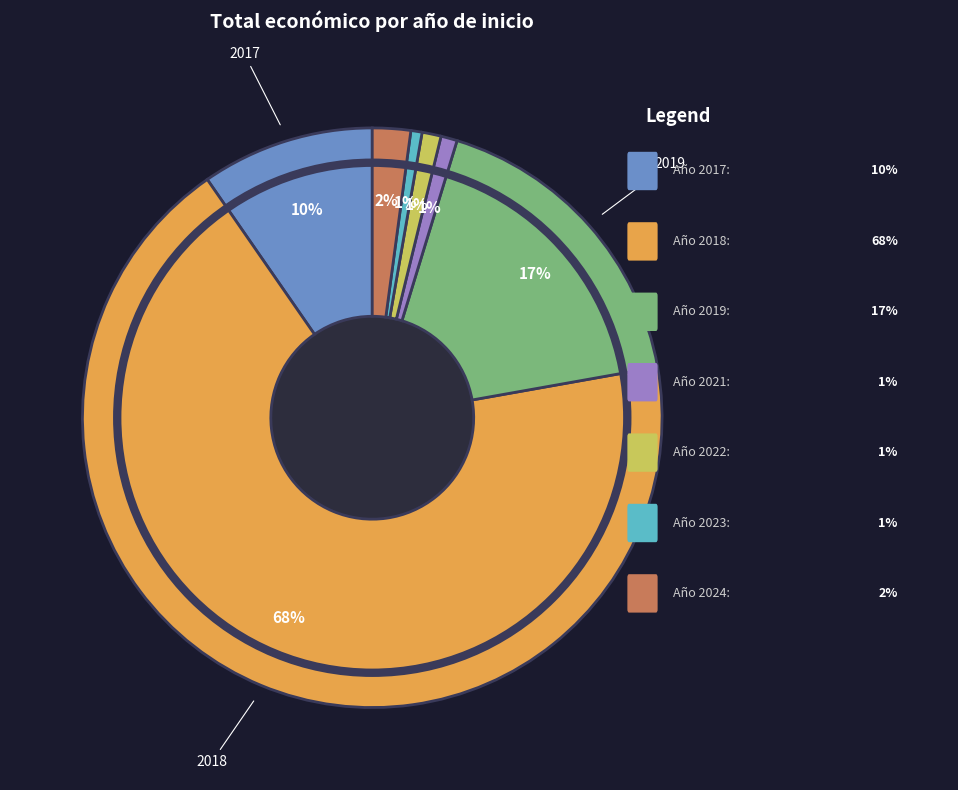

Is there any slice that represents more than half of the pie?

Yes